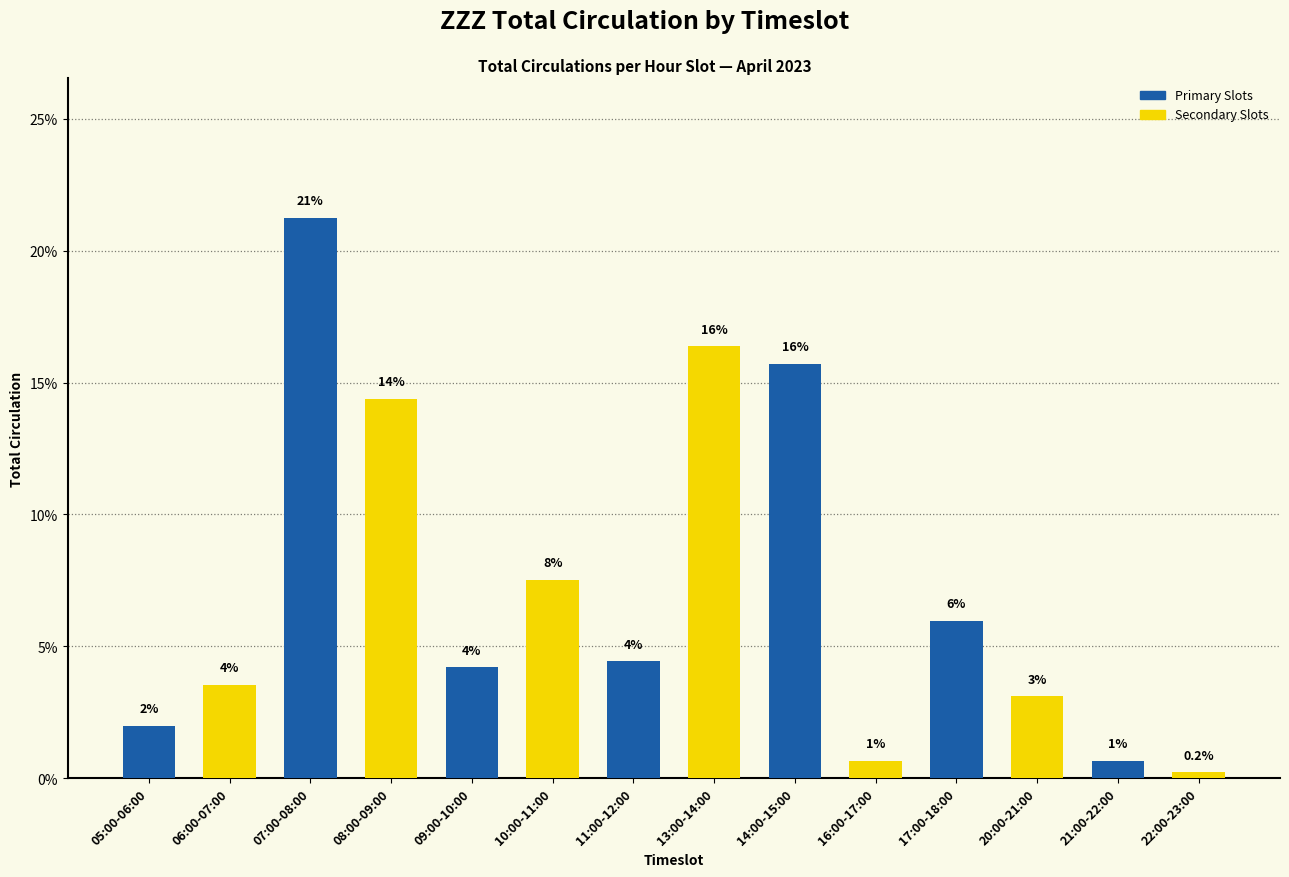

What is the label of the 13th bar from the left?

21:00-22:00